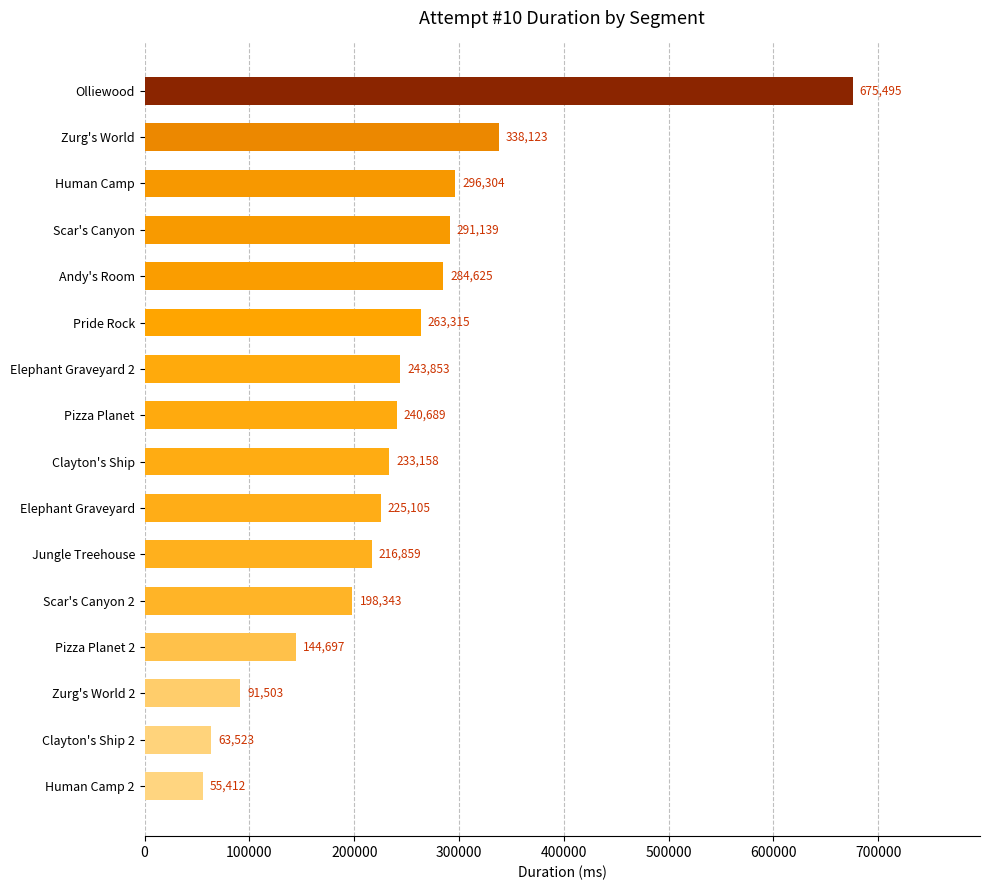

Where is the data nearest to the value 365453?

Zurg's World